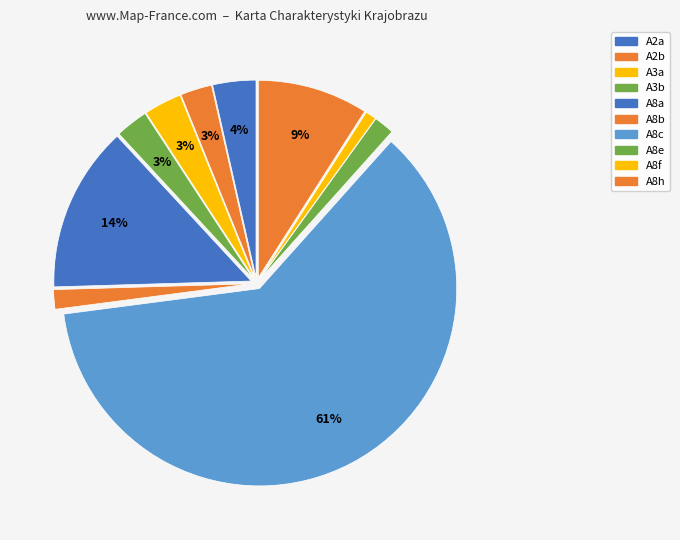

True or false: A3a accounts for 3% of the total.

True